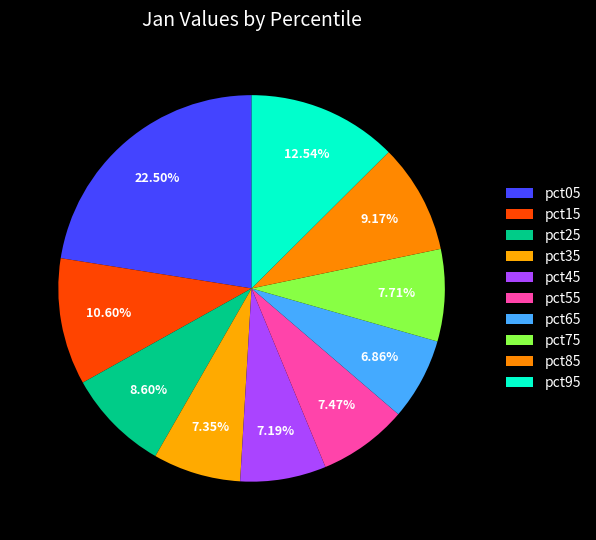

How many slices are in this pie chart?

10